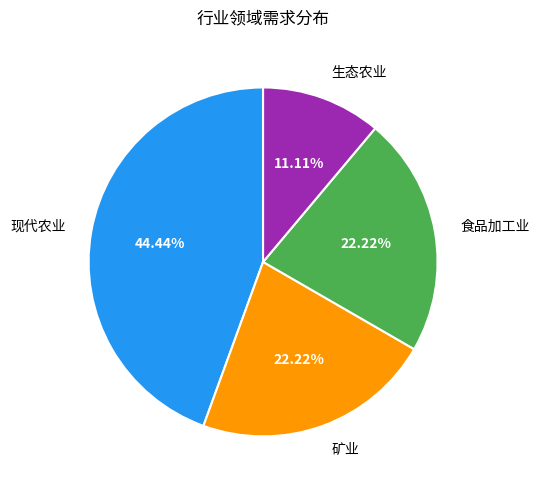

Which category has the biggest portion of the pie?

现代农业